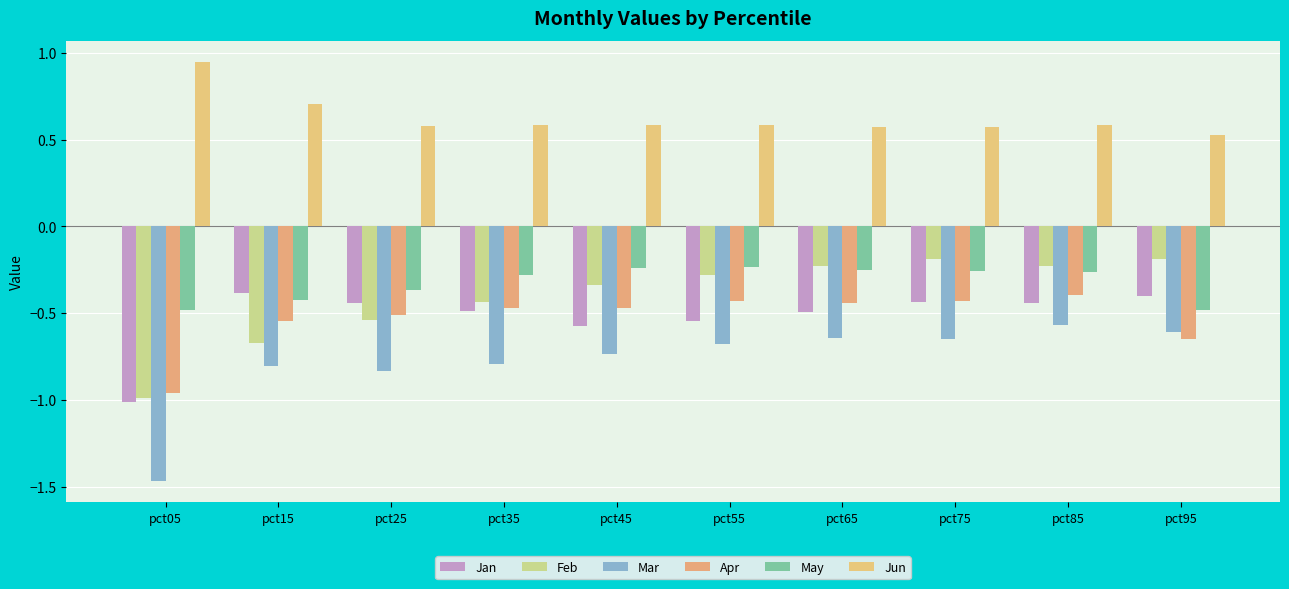

The May series shows -0.1 at pct35. True or false?

False